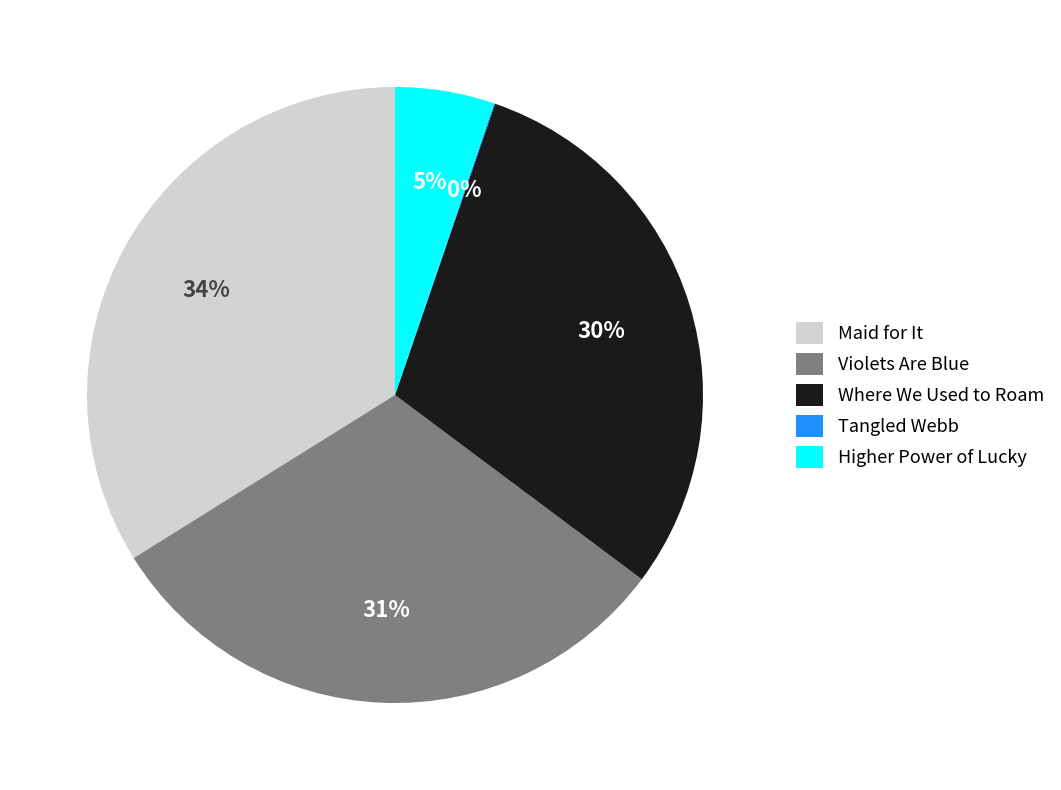

True or false: Where We Used to Roam accounts for 16% of the total.

False